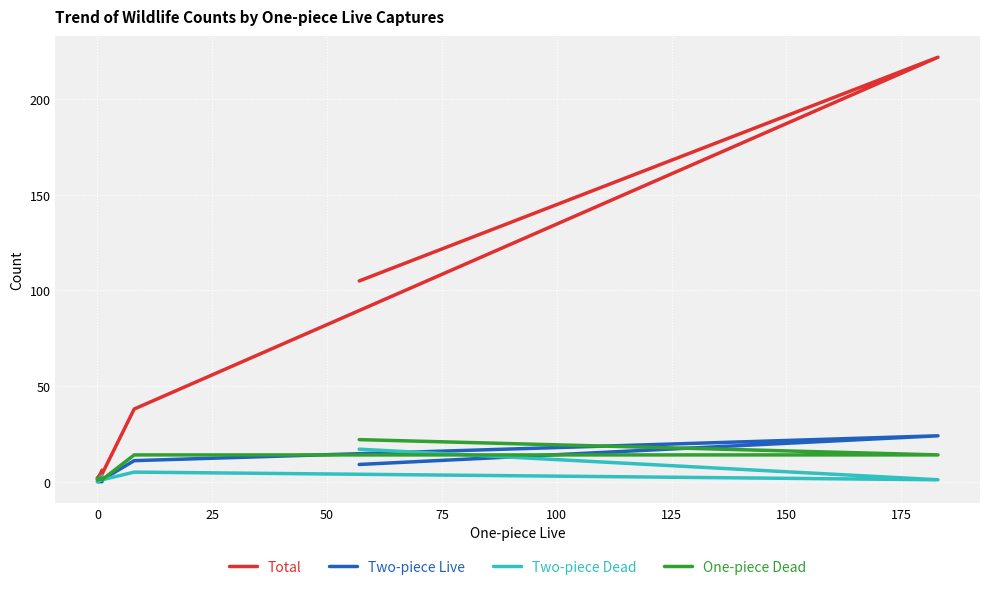

How many data points in Two-piece Live are above 1?

3